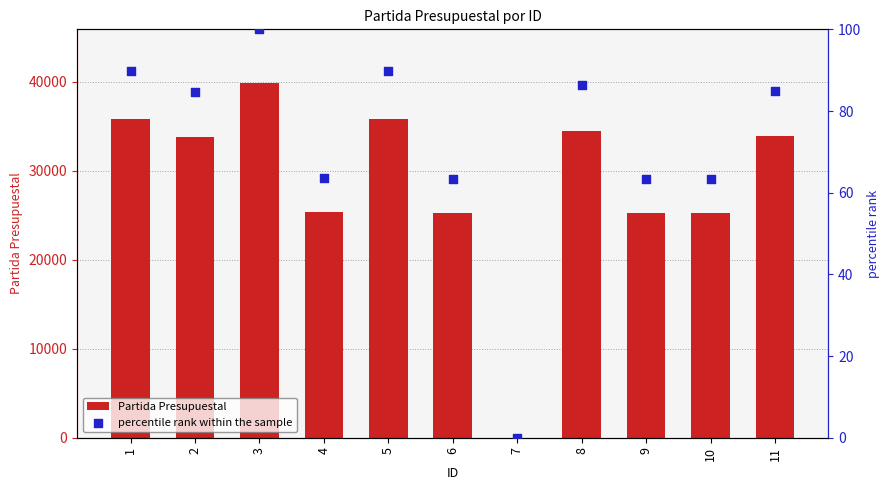

Which series has the largest total across all categories?

Partida Presupuestal